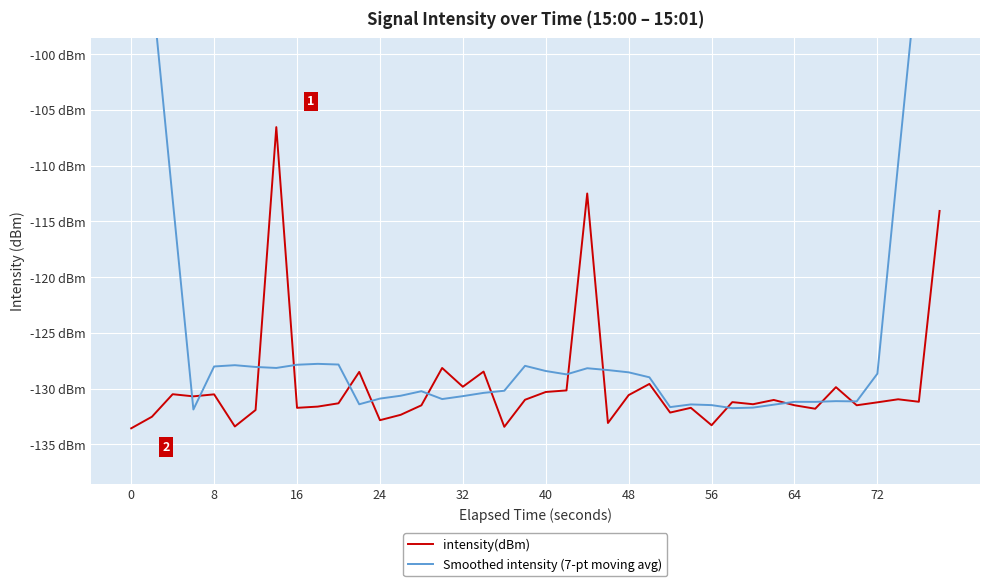

How many interior local valleys does the Smoothed intensity (7-pt moving avg) series have?

9